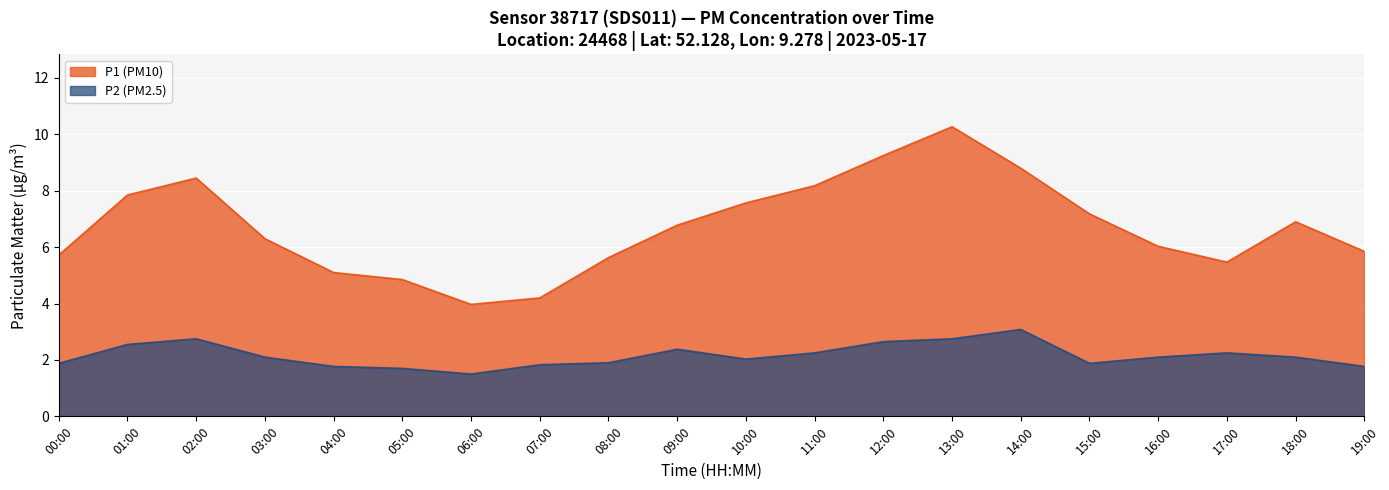

Count the number of categories in the chart.

20